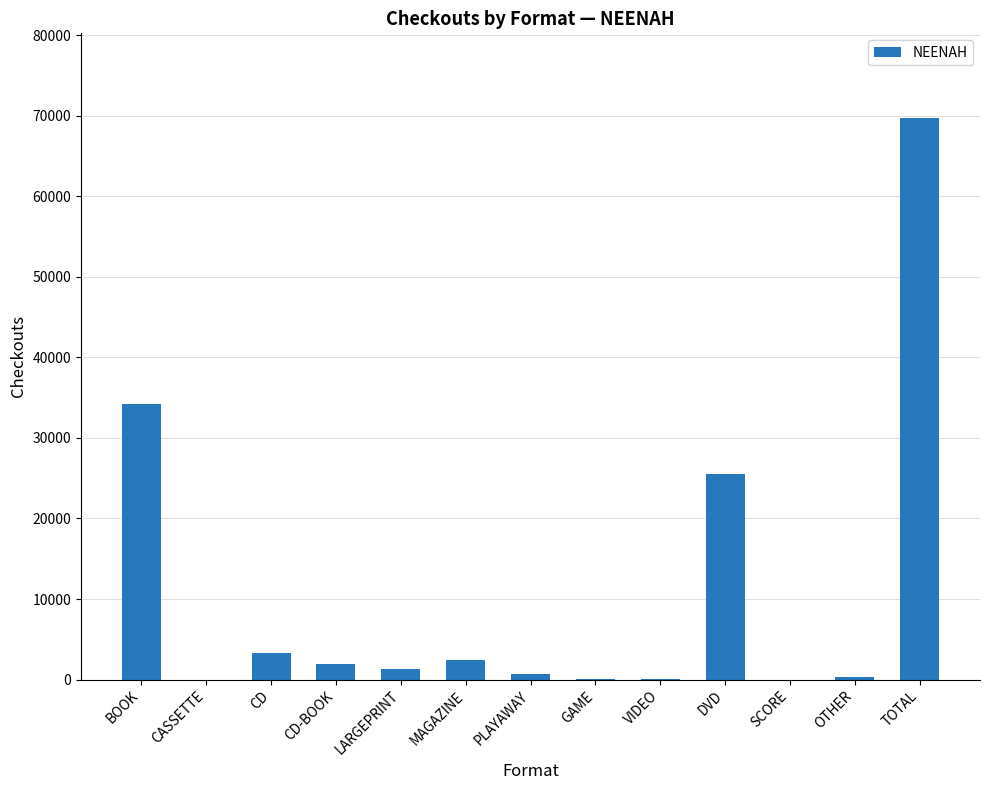

Approximately how many times larger is the value at TOTAL compared to CD-BOOK?

36.2